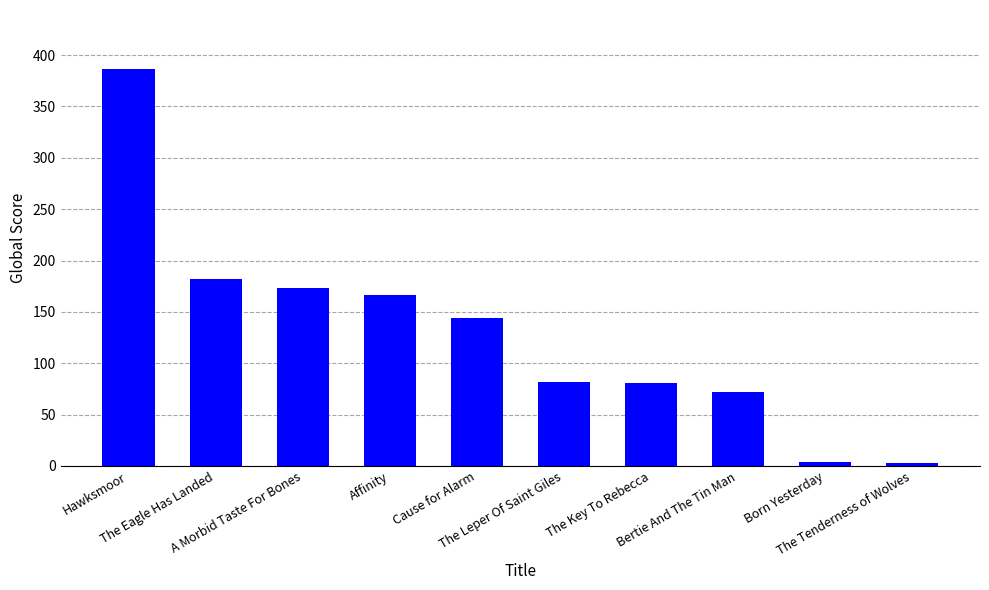

What position from the left is The Eagle Has Landed?

2